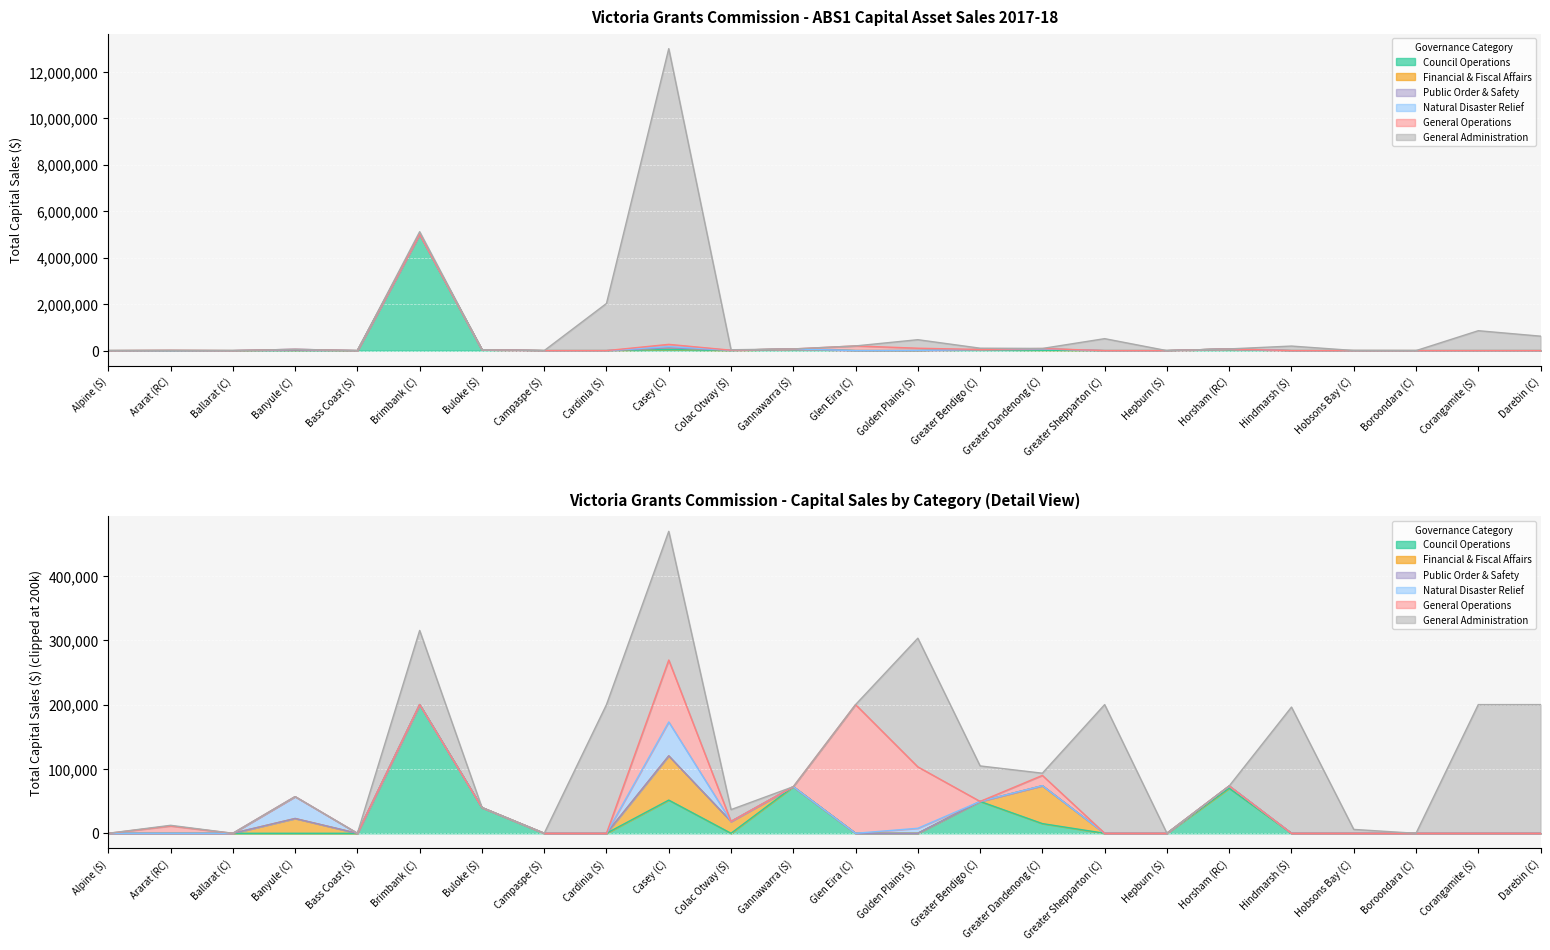

Reading left to right, what are all the values shown in this chart?

Council Operations: Alpine (S)=0.0	Ararat (RC)=0.0	Ballarat (C)=0.0	Banyule (C)=0.0	Bass Coast (S)=0.0	Brimbank (C)=5004106.0	Buloke (S)=40000.0	Campaspe (S)=0.0	Cardinia (S)=0.0	Casey (C)=51592.0	Colac Otway (S)=0.0	Gannawarra (S)=72419.0	Glen Eira (C)=0.0	Golden Plains (S)=0.0	Greater Bendigo (C)=49518.5	Greater Dandenong (C)=15055.0	Greater Shepparton (C)=0.0	Hepburn (S)=0.0	Horsham (RC)=70033.0	Hindmarsh (S)=0.0	Hobsons Bay (C)=0.0	Boroondara (C)=0.0	Corangamite (S)=0.0	Darebin (C)=0.0
Financial & Fiscal Affairs: Alpine (S)=0.0	Ararat (RC)=0.0	Ballarat (C)=0.0	Banyule (C)=23000.0	Bass Coast (S)=0.0	Brimbank (C)=0.0	Buloke (S)=0.0	Campaspe (S)=0.0	Cardinia (S)=0.0	Casey (C)=68733.0	Colac Otway (S)=18406.5	Gannawarra (S)=0.0	Glen Eira (C)=0.0	Golden Plains (S)=0.0	Greater Bendigo (C)=0.0	Greater Dandenong (C)=58925.0	Greater Shepparton (C)=0.0	Hepburn (S)=0.0	Horsham (RC)=3501.0	Hindmarsh (S)=0.0	Hobsons Bay (C)=0.0	Boroondara (C)=0.0	Corangamite (S)=0.0	Darebin (C)=0.0
Public Order & Safety: Alpine (S)=0.0	Ararat (RC)=0.0	Ballarat (C)=0.0	Banyule (C)=0.0	Bass Coast (S)=0.0	Brimbank (C)=0.0	Buloke (S)=0.0	Campaspe (S)=0.0	Cardinia (S)=0.0	Casey (C)=0.0	Colac Otway (S)=0.0	Gannawarra (S)=0.0	Glen Eira (C)=0.0	Golden Plains (S)=0.0	Greater Bendigo (C)=0.0	Greater Dandenong (C)=0.0	Greater Shepparton (C)=0.0	Hepburn (S)=0.0	Horsham (RC)=0.0	Hindmarsh (S)=0.0	Hobsons Bay (C)=0.0	Boroondara (C)=0.0	Corangamite (S)=0.0	Darebin (C)=0.0
Natural Disaster Relief: Alpine (S)=0.0	Ararat (RC)=0.0	Ballarat (C)=0.0	Banyule (C)=34000.0	Bass Coast (S)=0.0	Brimbank (C)=0.0	Buloke (S)=0.0	Campaspe (S)=0.0	Cardinia (S)=0.0	Casey (C)=52678.0	Colac Otway (S)=0.0	Gannawarra (S)=0.0	Glen Eira (C)=0.0	Golden Plains (S)=7804.6	Greater Bendigo (C)=0.0	Greater Dandenong (C)=0.0	Greater Shepparton (C)=0.0	Hepburn (S)=0.0	Horsham (RC)=0.0	Hindmarsh (S)=0.0	Hobsons Bay (C)=0.0	Boroondara (C)=0.0	Corangamite (S)=0.0	Darebin (C)=0.0
General Operations: Alpine (S)=0.0	Ararat (RC)=11364.0	Ballarat (C)=0.0	Banyule (C)=0.0	Bass Coast (S)=0.0	Brimbank (C)=0.0	Buloke (S)=0.0	Campaspe (S)=0.0	Cardinia (S)=0.0	Casey (C)=96254.0	Colac Otway (S)=0.0	Gannawarra (S)=0.0	Glen Eira (C)=202398.0	Golden Plains (S)=95395.0	Greater Bendigo (C)=0.0	Greater Dandenong (C)=15964.0	Greater Shepparton (C)=0.0	Hepburn (S)=0.0	Horsham (RC)=0.0	Hindmarsh (S)=0.0	Hobsons Bay (C)=0.0	Boroondara (C)=0.0	Corangamite (S)=0.0	Darebin (C)=0.0
General Administration: Alpine (S)=0.0	Ararat (RC)=1046.0	Ballarat (C)=0.0	Banyule (C)=0.0	Bass Coast (S)=0.0	Brimbank (C)=115242.0	Buloke (S)=0.0	Campaspe (S)=0.0	Cardinia (S)=2030077.9	Casey (C)=12727061.0	Colac Otway (S)=18406.5	Gannawarra (S)=0.0	Glen Eira (C)=0.0	Golden Plains (S)=367000.0	Greater Bendigo (C)=55177.1	Greater Dandenong (C)=3445.0	Greater Shepparton (C)=515011.0	Hepburn (S)=0.0	Horsham (RC)=0.0	Hindmarsh (S)=196147.0	Hobsons Bay (C)=6031.0	Boroondara (C)=0.0	Corangamite (S)=857243.0	Darebin (C)=622049.0